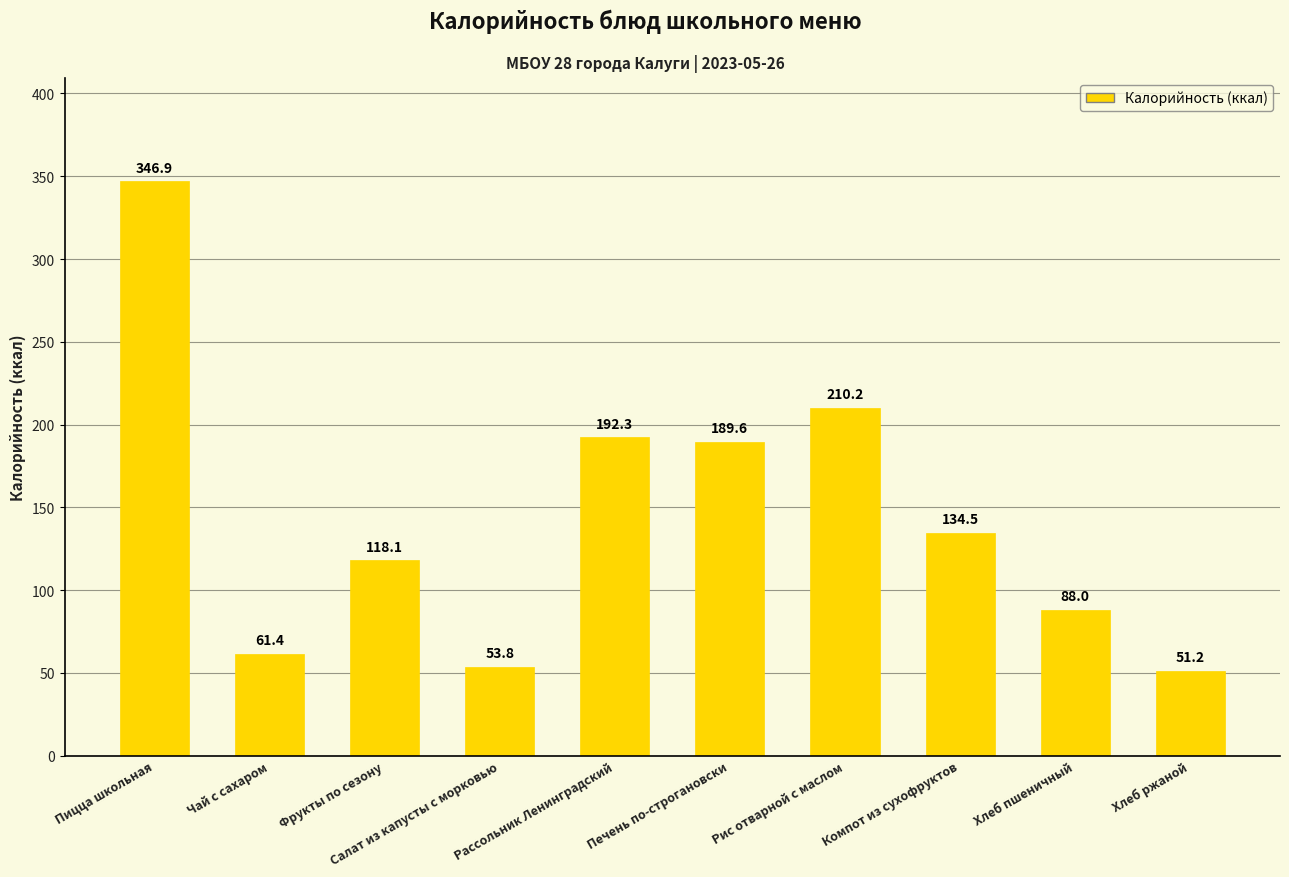

List the labels in order of value, smallest first.

Хлеб ржаной, Салат из капусты с морковью, Чай с сахаром, Хлеб пшеничный, Фрукты по сезону, Компот из сухофруктов, Печень по-строгановски, Рассольник Ленинградский, Рис отварной с маслом, Пицца школьная